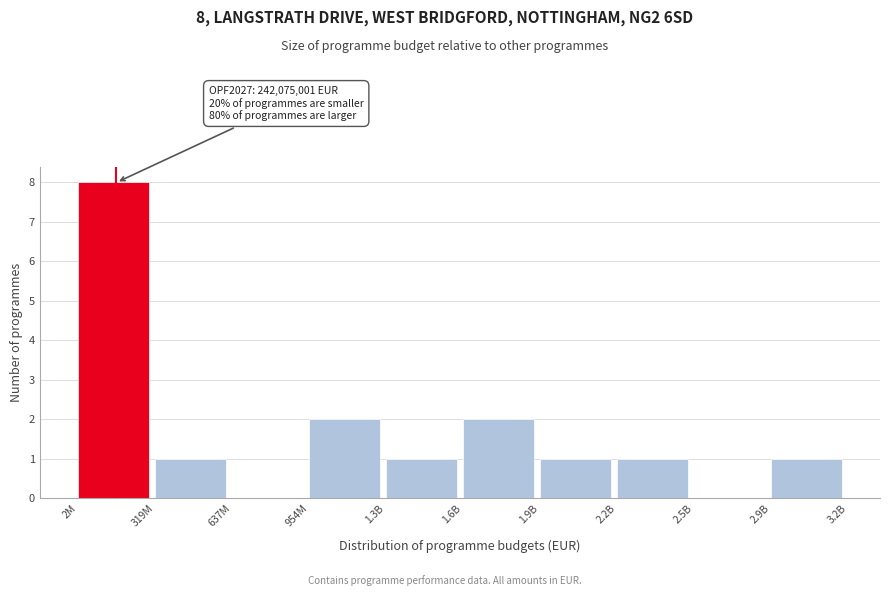

Reading left to right, list all the values displayed in this chart.

2M=8	319M=1	637M=0	954M=2	1.3B=1	1.6B=2	1.9B=1	2.2B=1	2.5B=0	2.9B=1